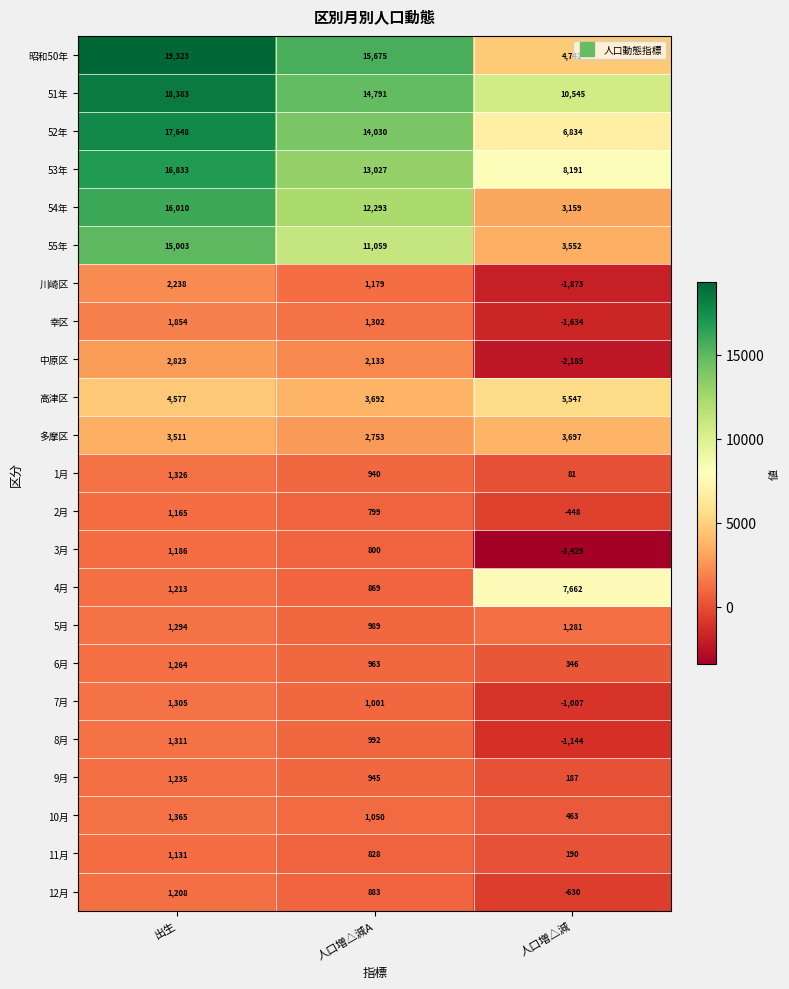

What is the difference between the highest and lowest values at 人口増△減A?

14876